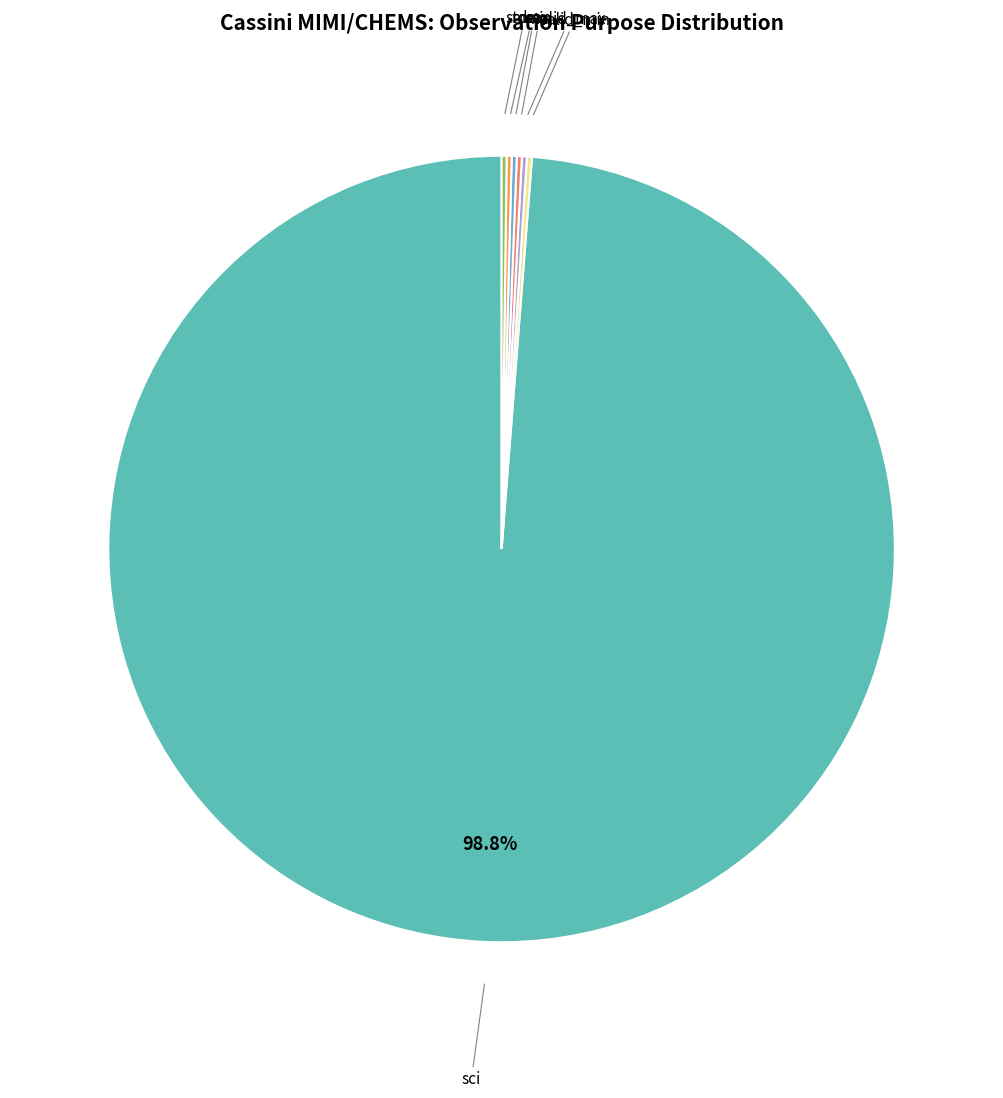

Does any single category account for the majority?

Yes